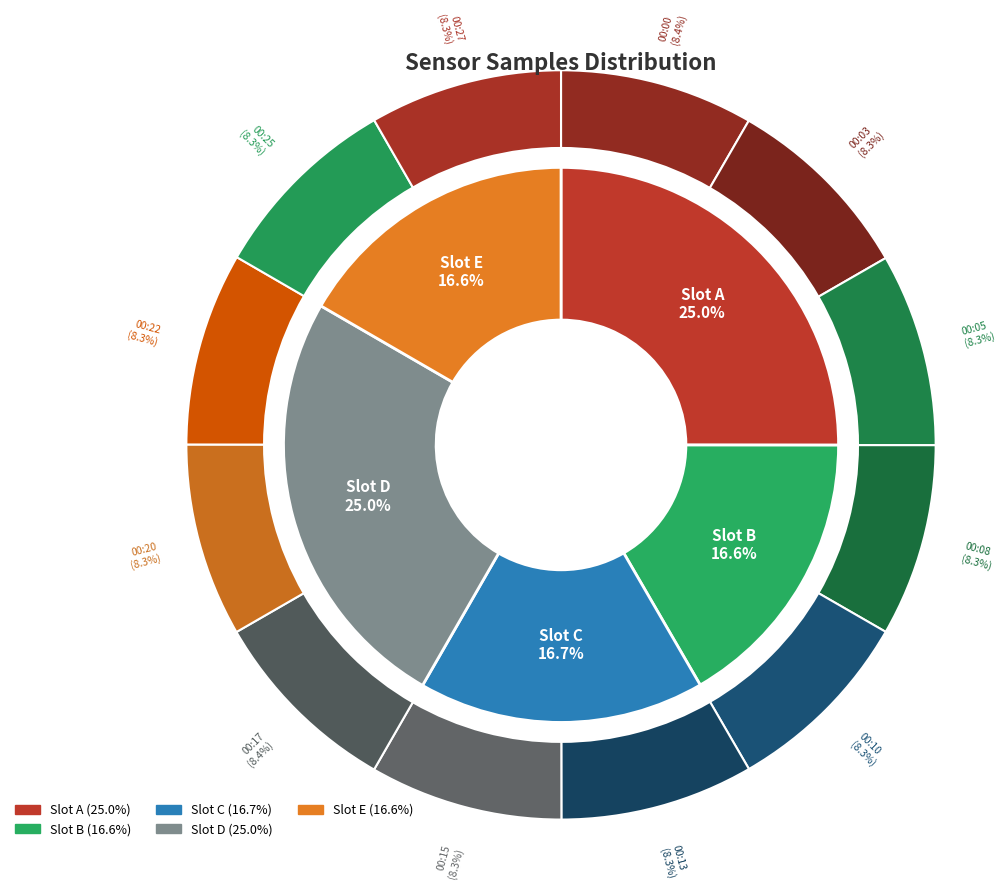

Which slice is the largest?

00:17